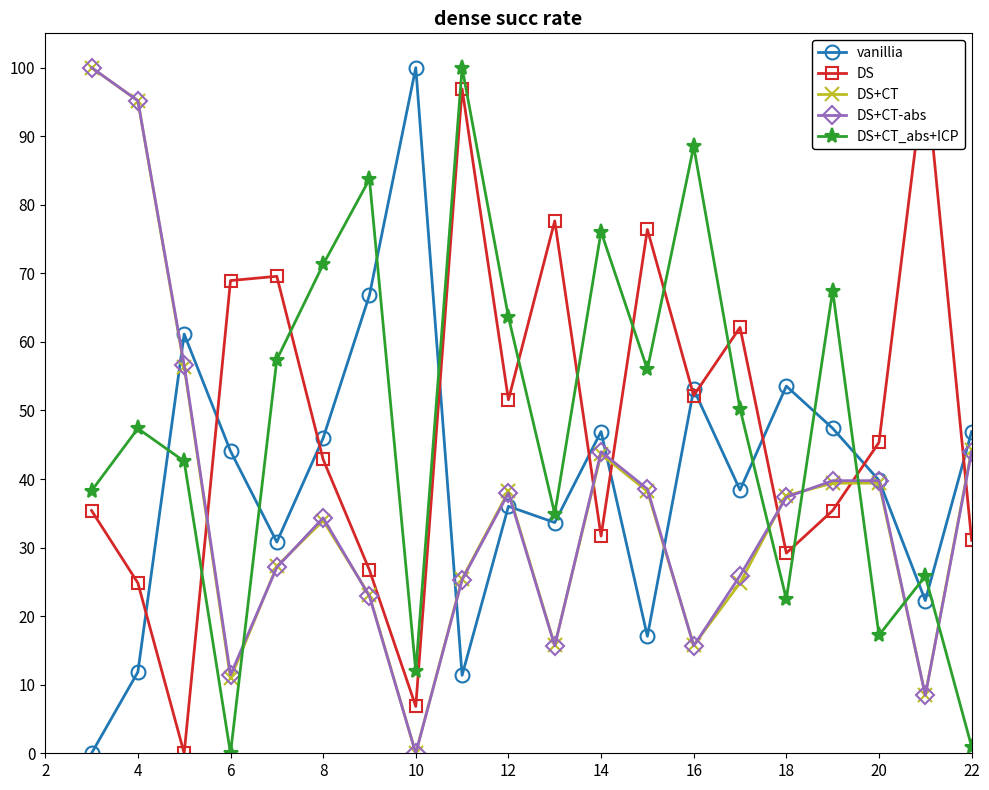

What are all the series names shown in the legend?

vanillia, DS, DS+CT, DS+CT-abs, DS+CT_abs+ICP